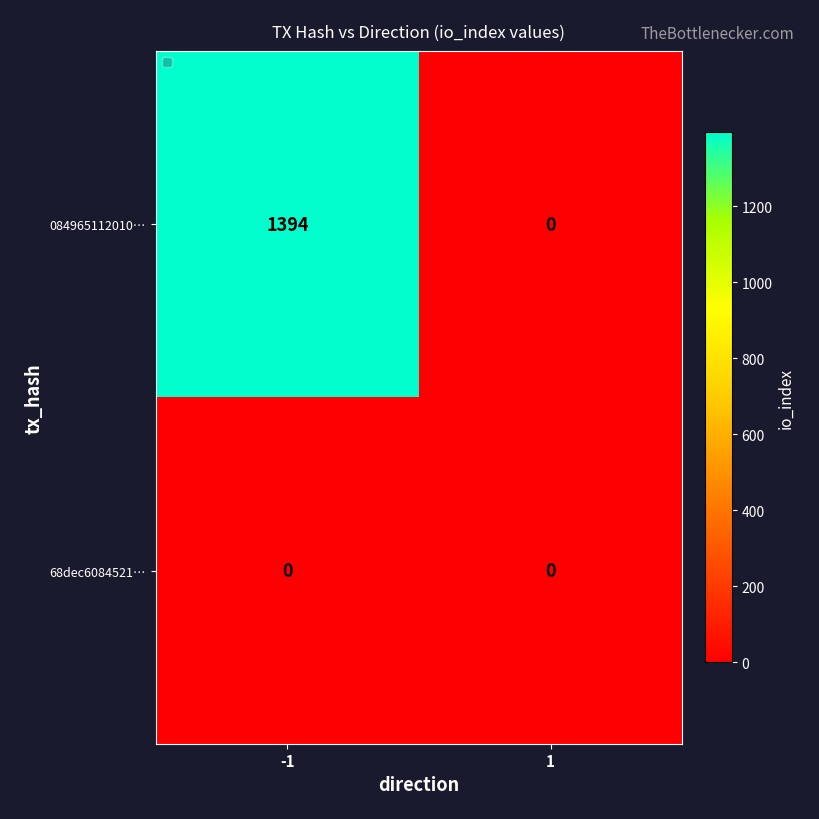

How many distinct data groups are displayed?

2